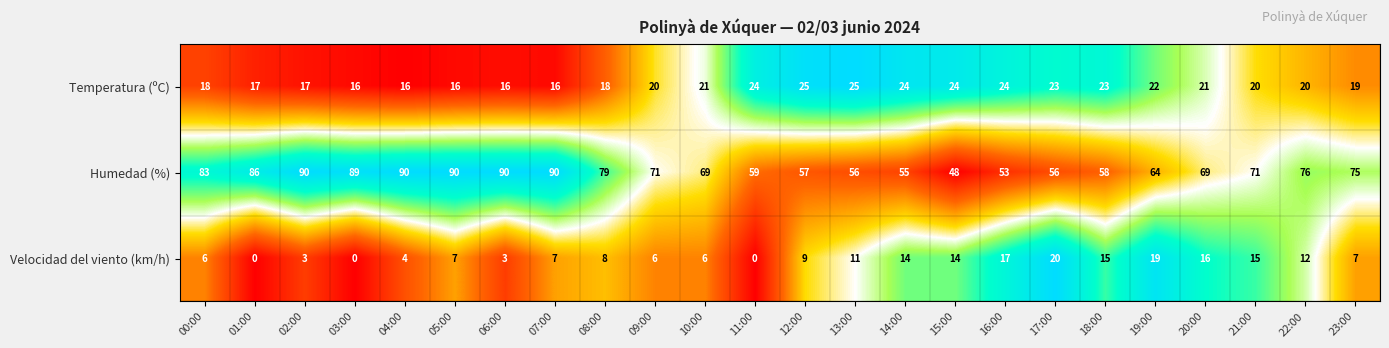

Which series has the largest range (max minus min)?

Humedad (%)